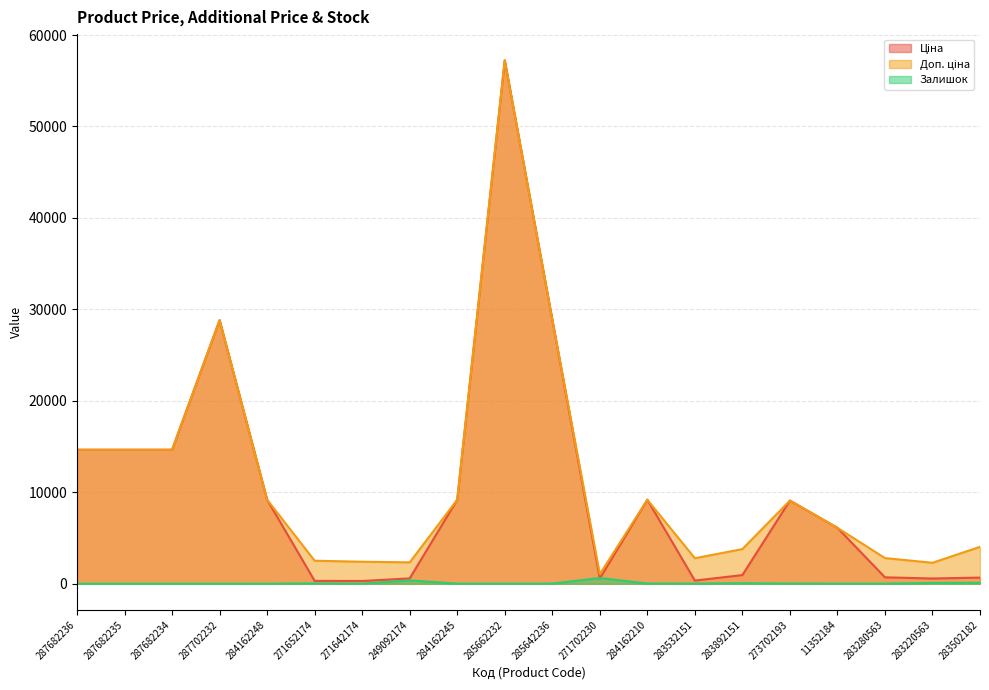

The value of Доп. ціна at 271652174 is 4007.3. True or false?

False